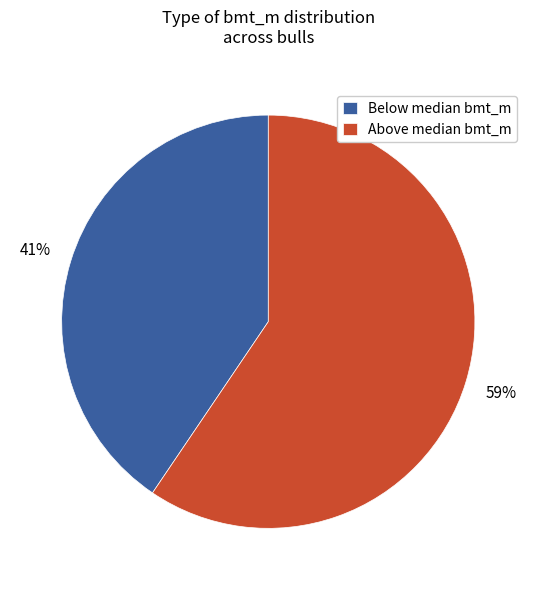

Rank the categories by value from highest to lowest.

Above median bmt_m, Below median bmt_m